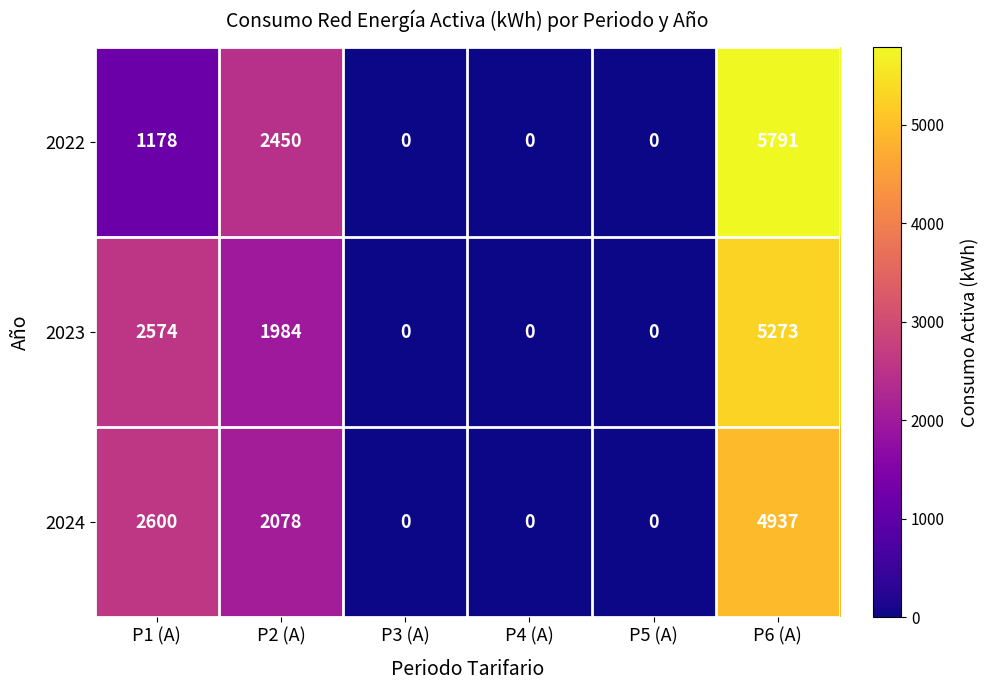

Which series has the widest spread of values?

2022